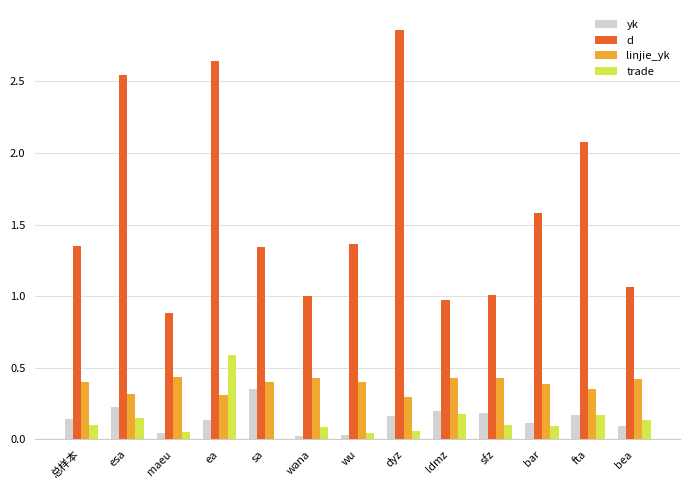

Is it true that trade equals 0.2 at sa?

False